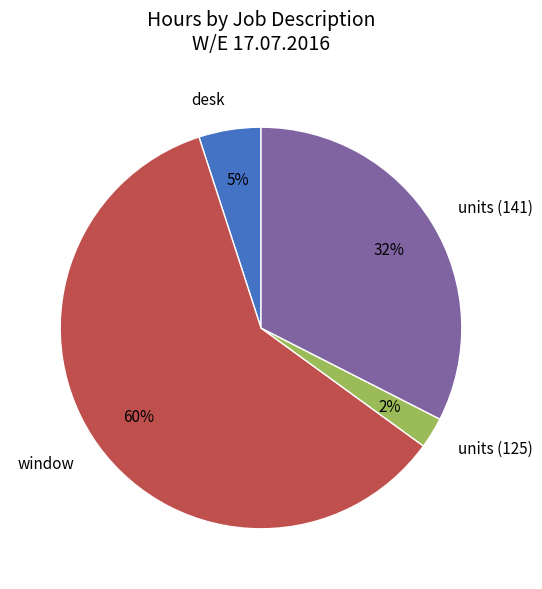

What is the majority slice?

window